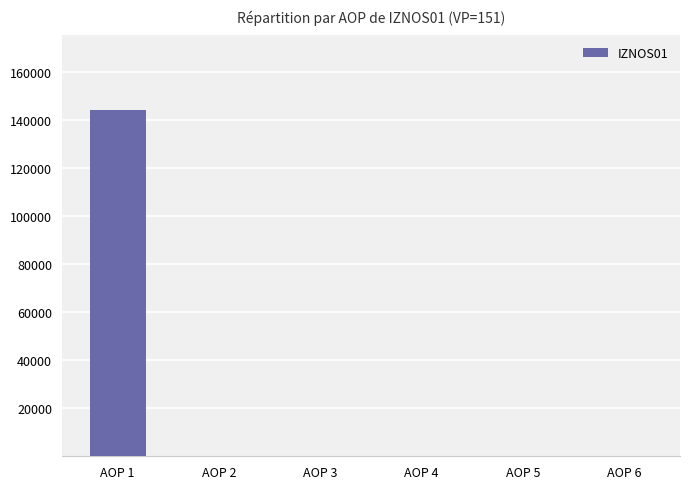

Reading left to right, list all the values displayed in this chart.

AOP 1=143810	AOP 2=0	AOP 3=0	AOP 4=0	AOP 5=0	AOP 6=0